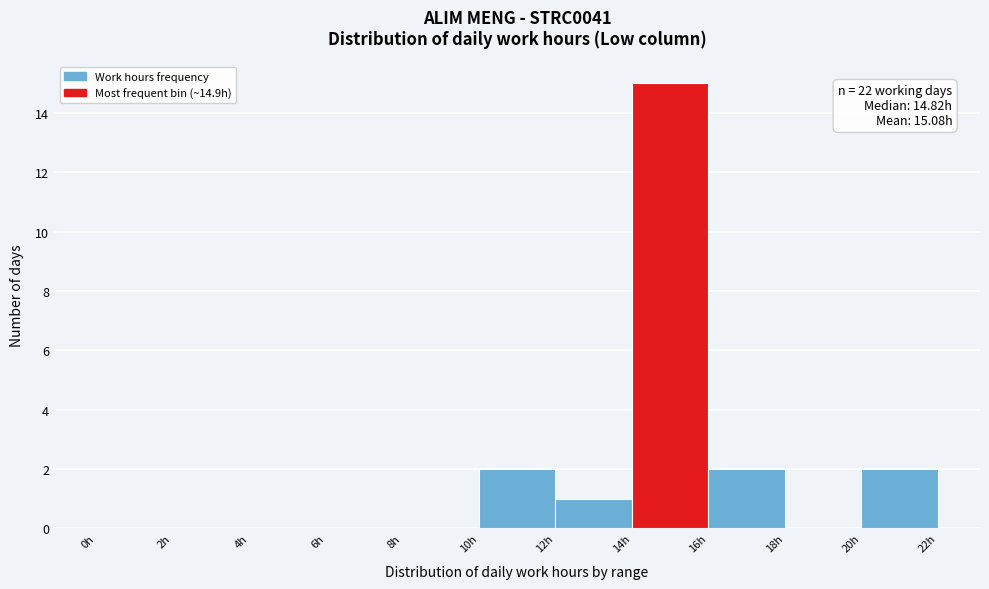

Over which range of the x-axis is the bar tallest?

14 to 16